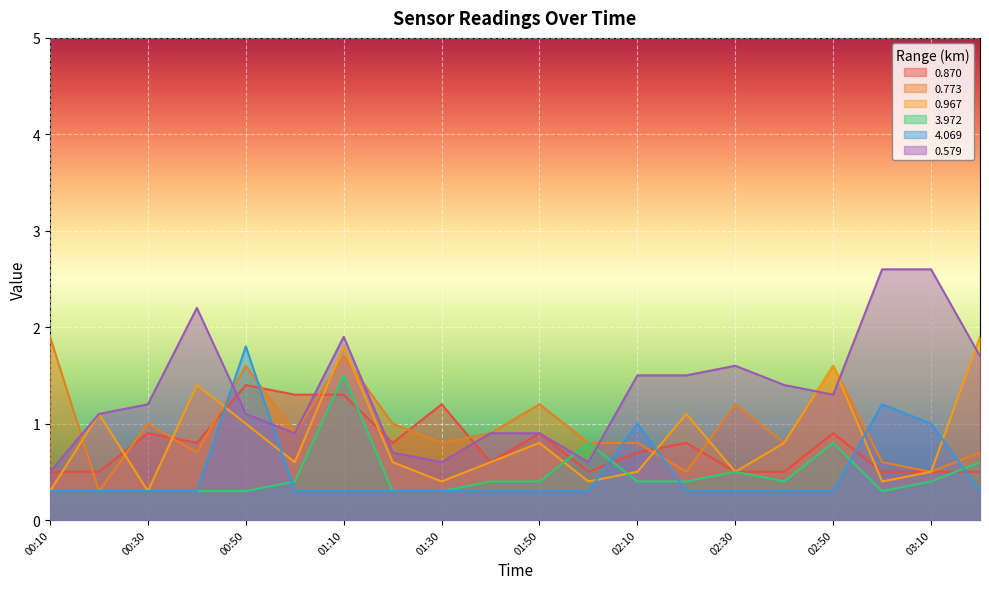

Rank the categories by 3.972 value from lowest to highest.

00:10, 00:20, 00:30, 00:40, 00:50, 01:20, 01:30, 03:00, 01:00, 01:40, 01:50, 02:10, 02:20, 02:40, 03:10, 02:30, 03:20, 02:00, 02:50, 01:10